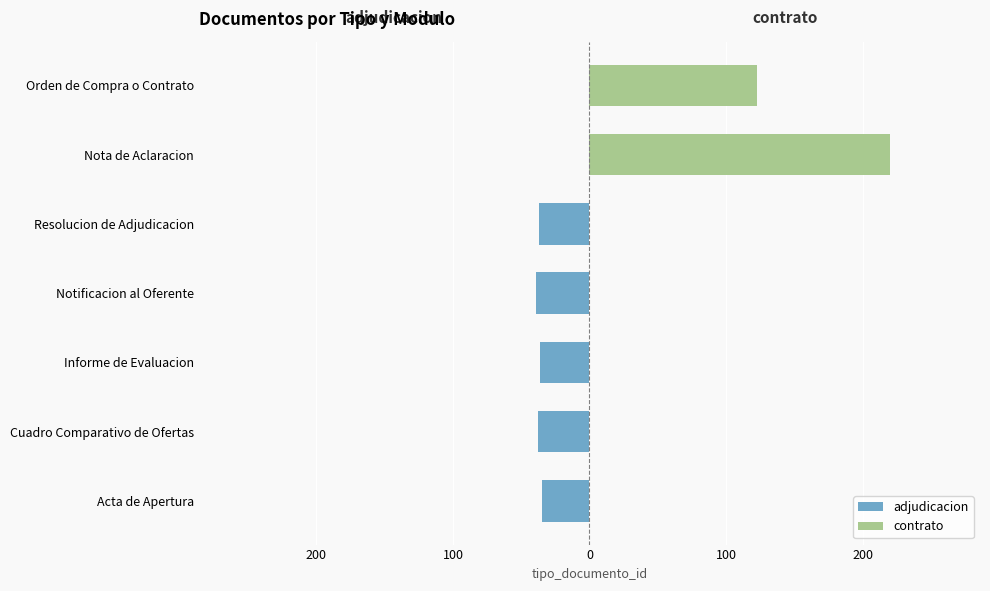

What are all the series names shown in the legend?

adjudicacion, contrato